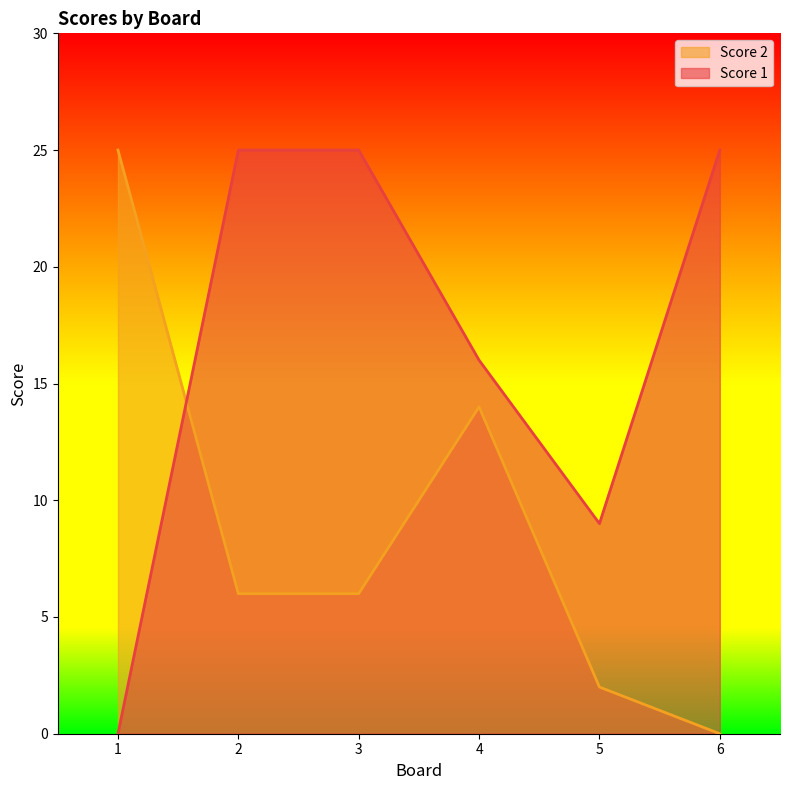

What is the total value across all series at 1?

25